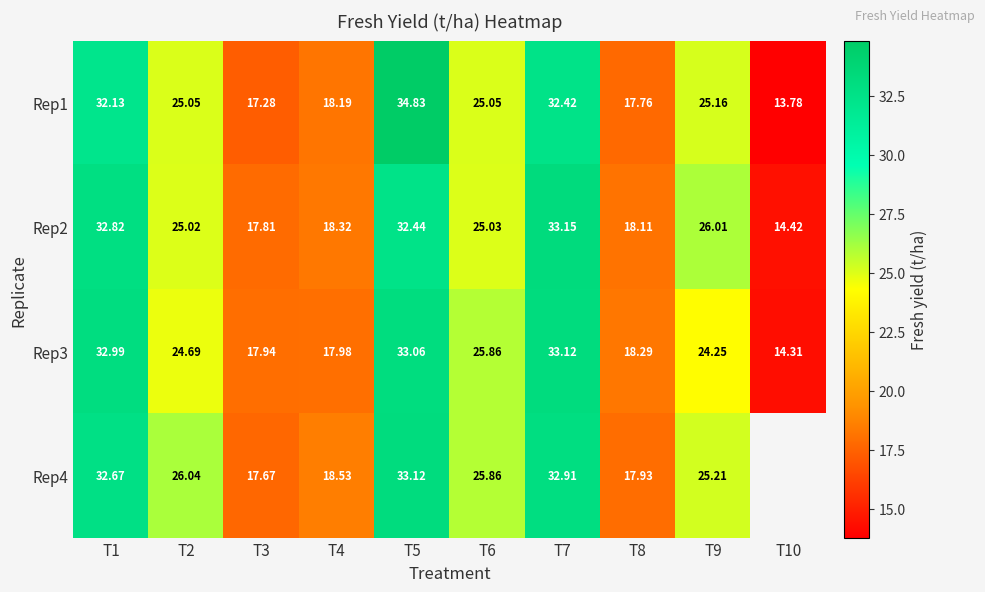

How many values in the Rep2 series exceed 25?

6